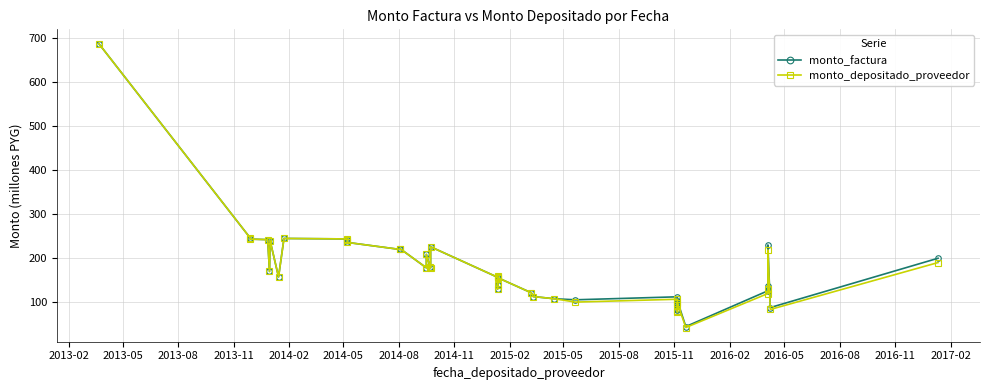

Count the number of categories in the chart.

38